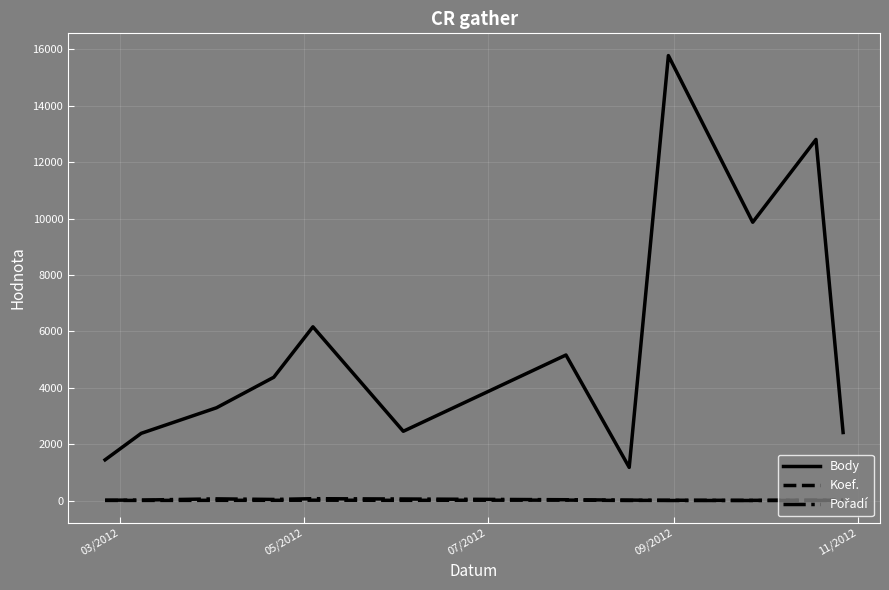

What is the maximum value shown in the chart?

15781